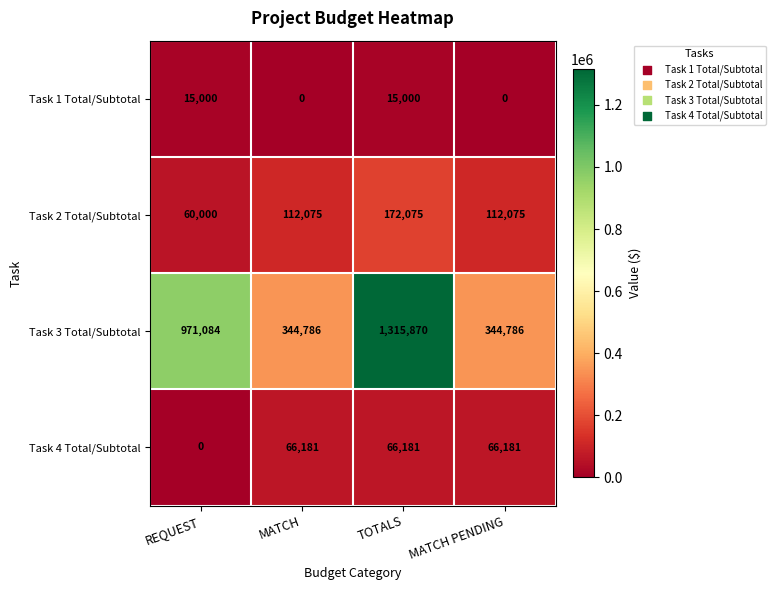

At how many categories does at least one series exceed 704416?

2